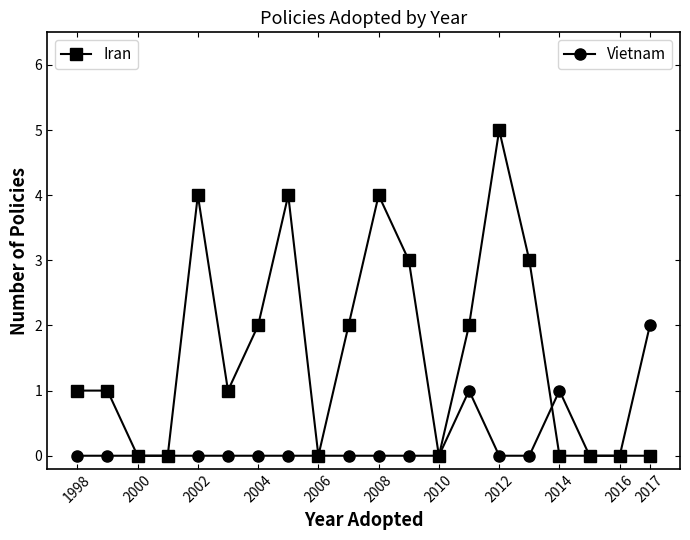

What is the greatest value displayed?

5